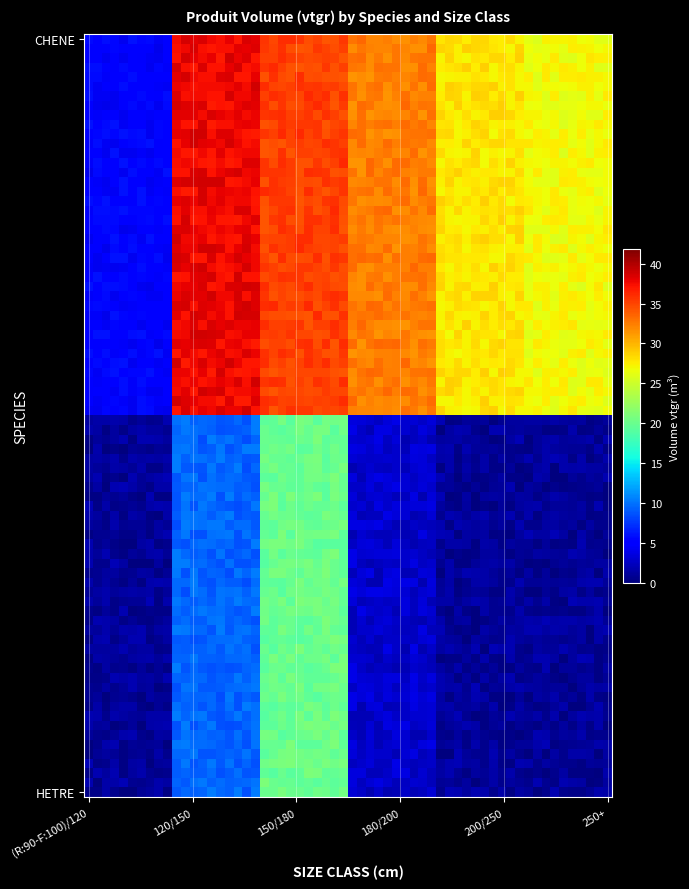

Reading left to right, what are all the values shown in this chart?

CHENE: 4.0	36.8	34.2	31.4	26.9	25.8
HETRE: 0.0	8.4	19.1	1.9	0.0	0.0